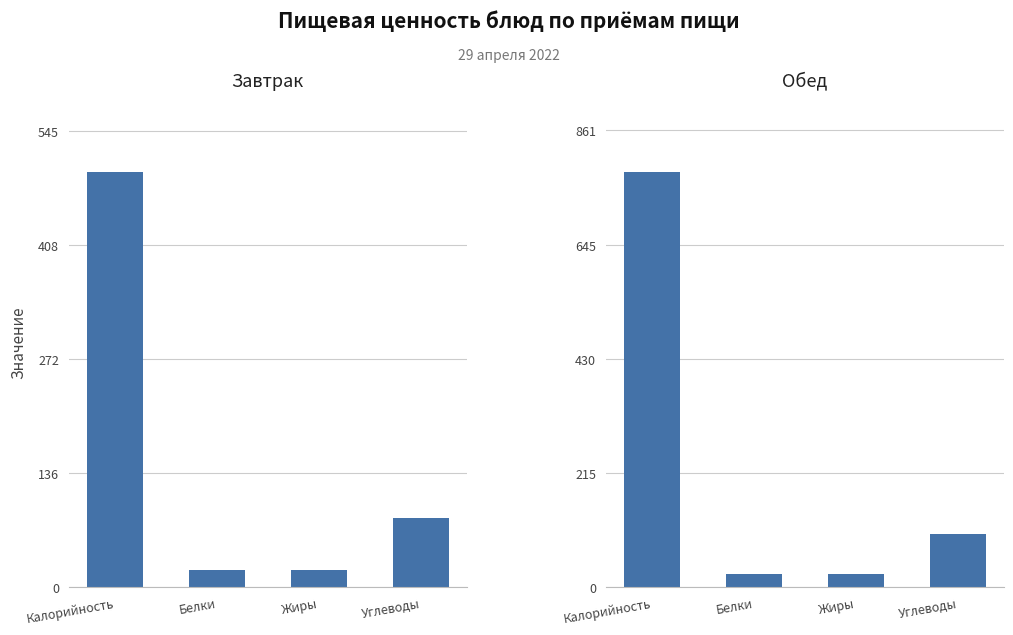

What is the spread (max minus min) of values at Углеводы?

18